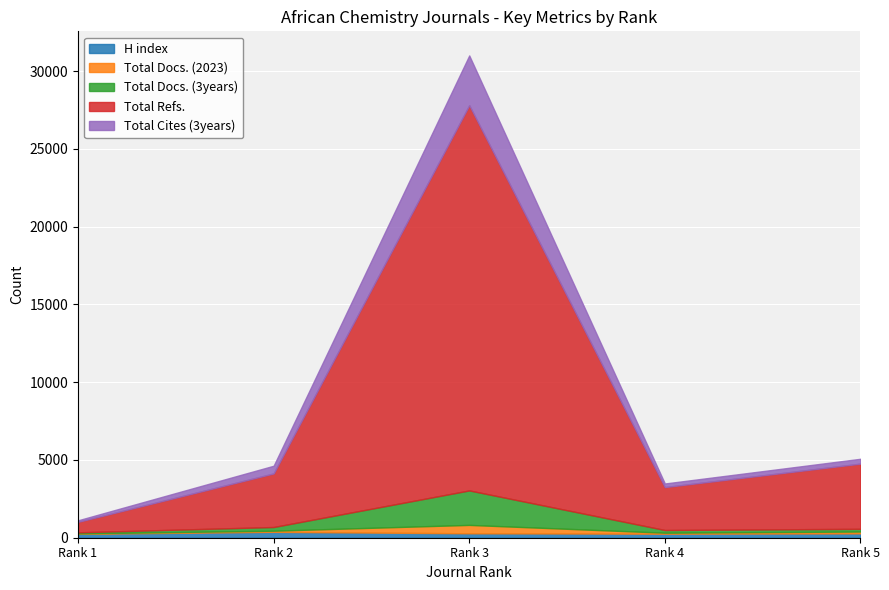

Rank the categories by Total Refs. value from lowest to highest.

Rank 1, Rank 4, Rank 2, Rank 5, Rank 3